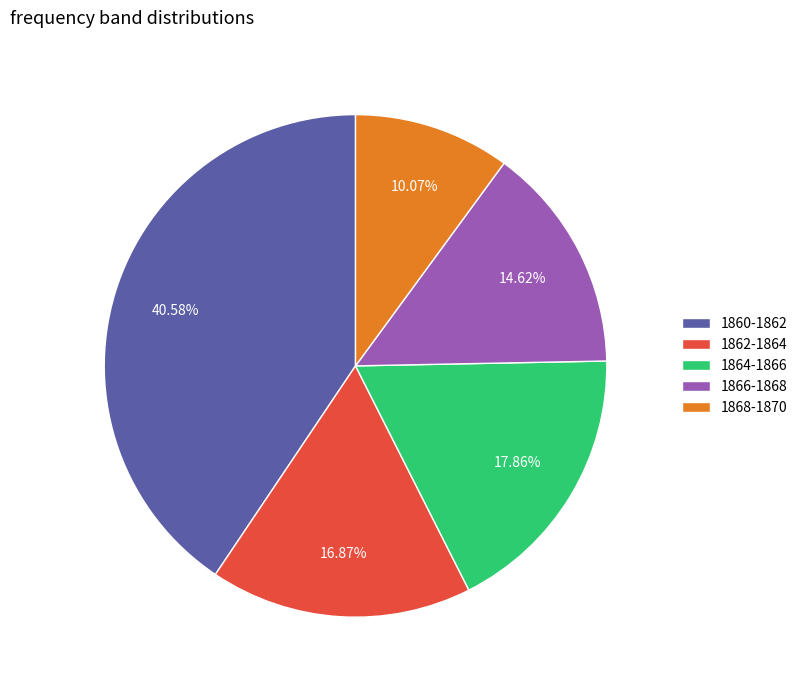

Do 1868-1870 and 1864-1866 together represent more than half of the pie?

No